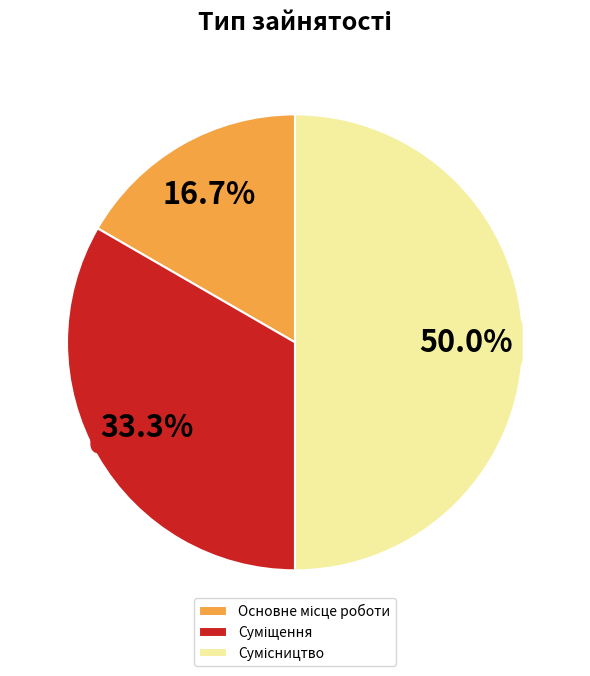

Count the number of slices in the pie.

3